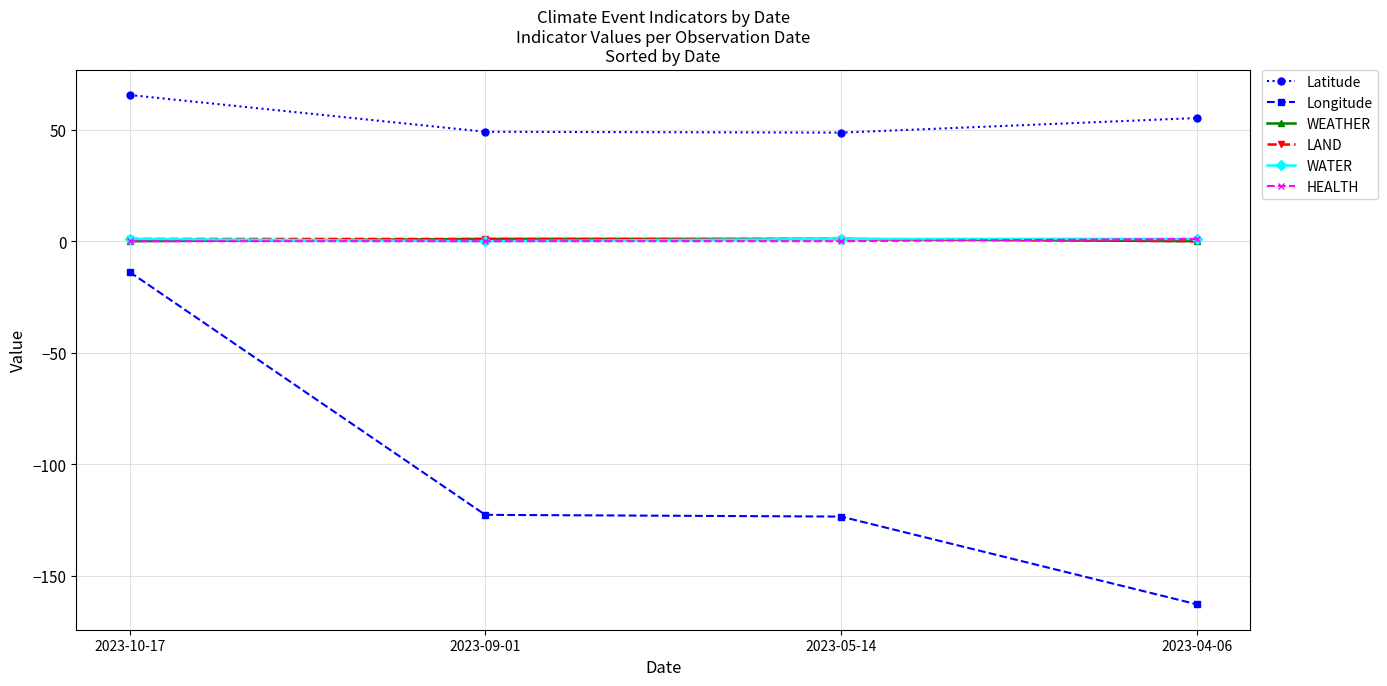

What is the label of the 1st point from the right?

2023-04-06